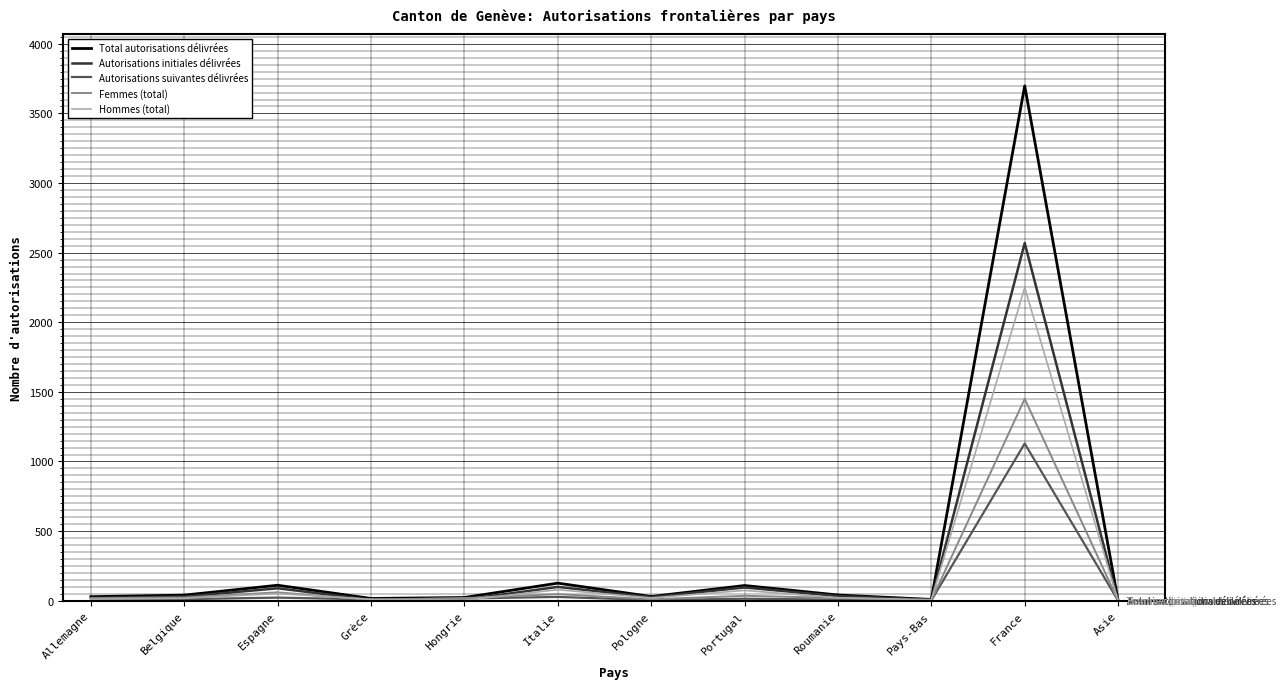

What value does the Femmes (total) series have at Pologne?

10